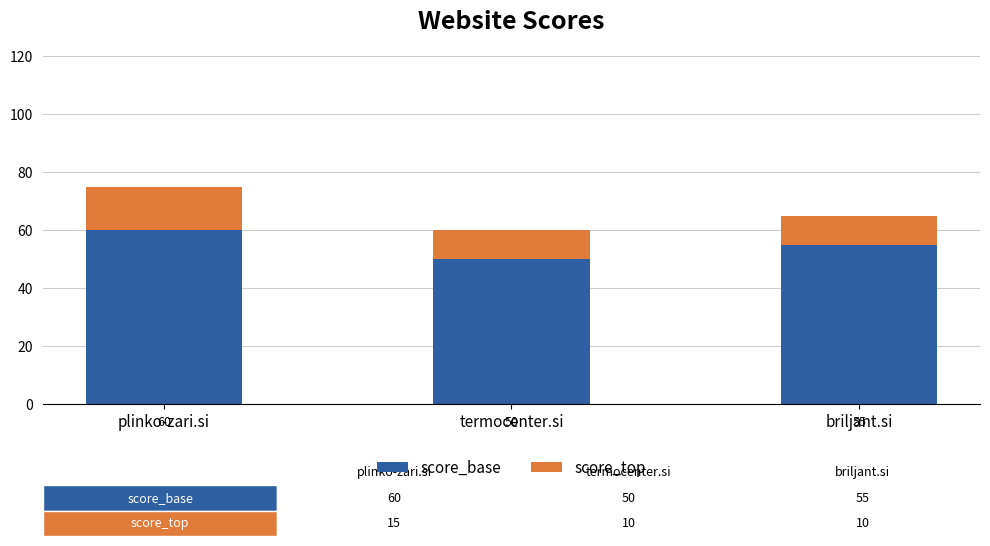

What is the average value of the score_base series?

55